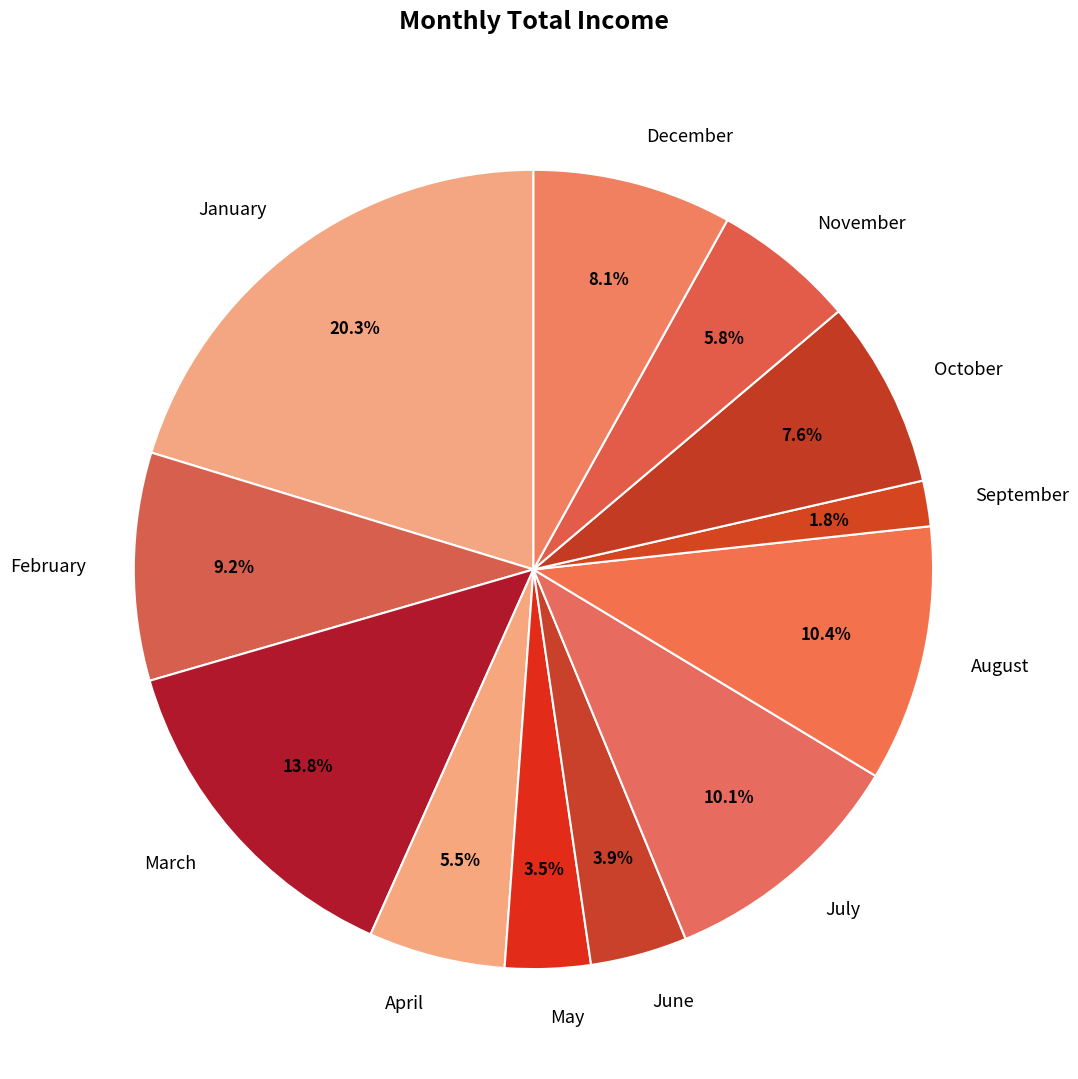

True or false: December accounts for 8% of the total.

True